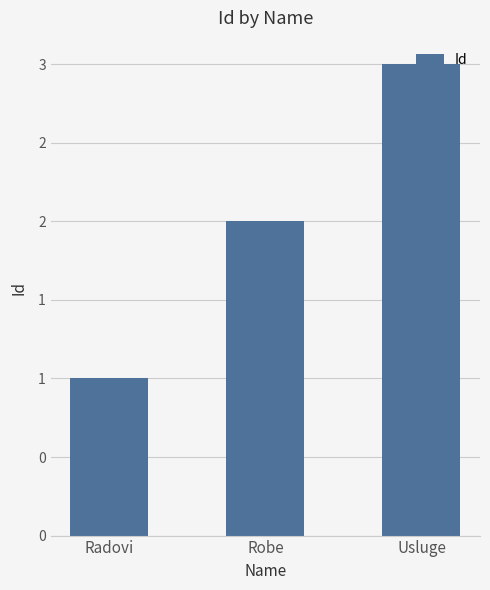

What is the difference between the values at Robe and Usluge?

1